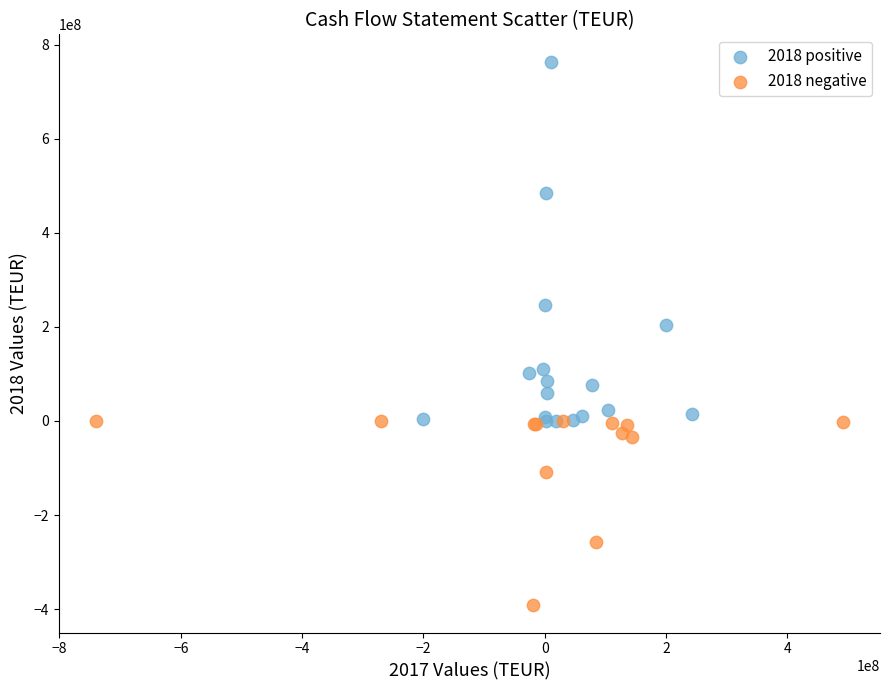

Which series reaches the minimum Y coordinate?

2018 negative